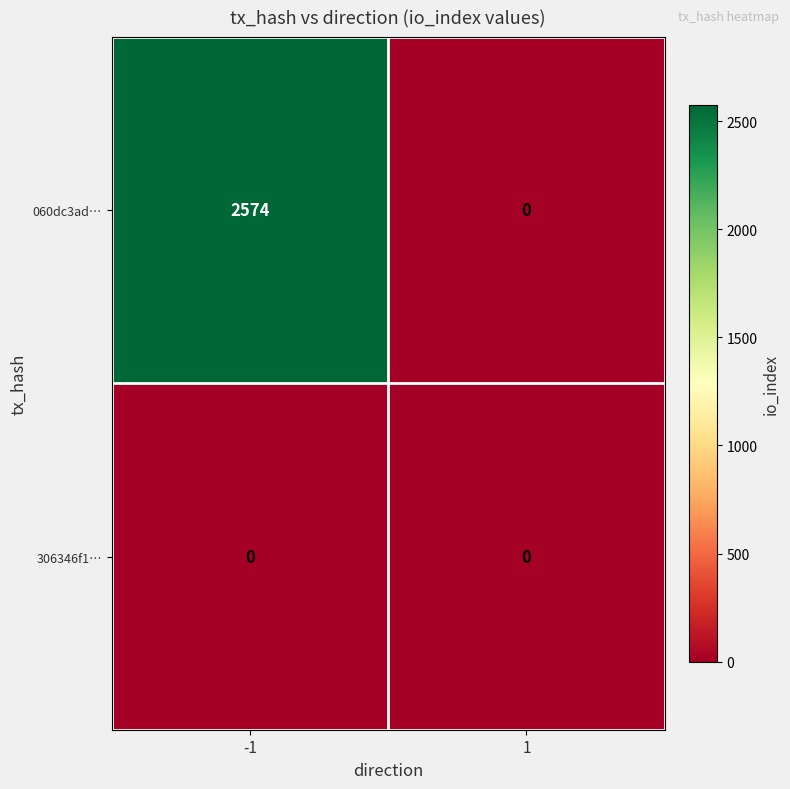

The 060dc3ad… series shows 0 at 1. True or false?

True